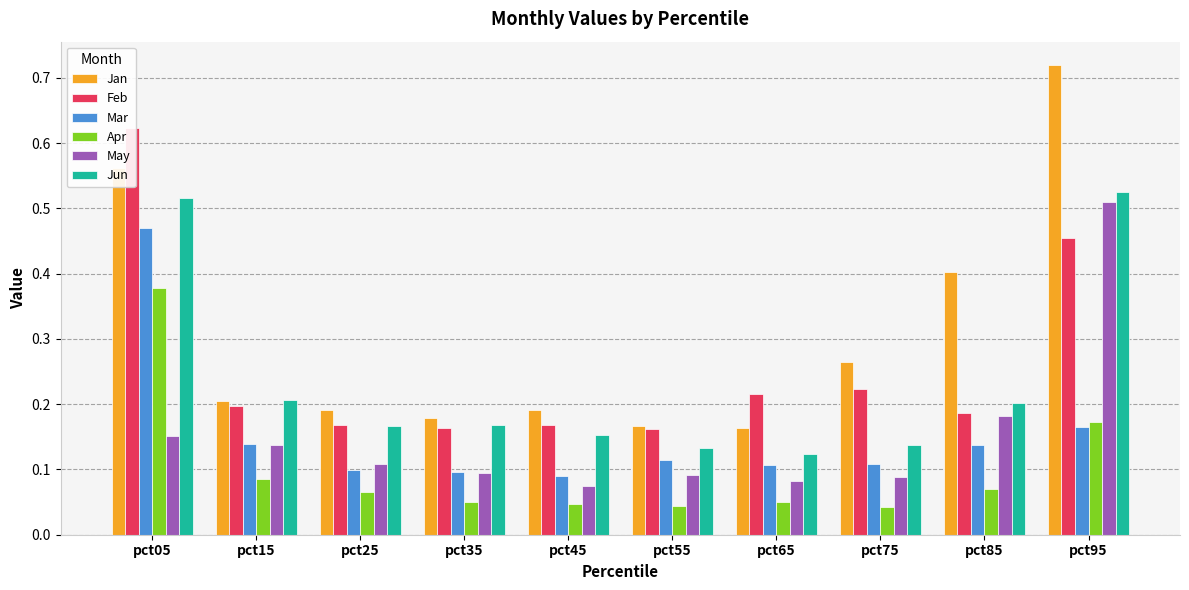

At which category is the sum across all series the highest?

pct05